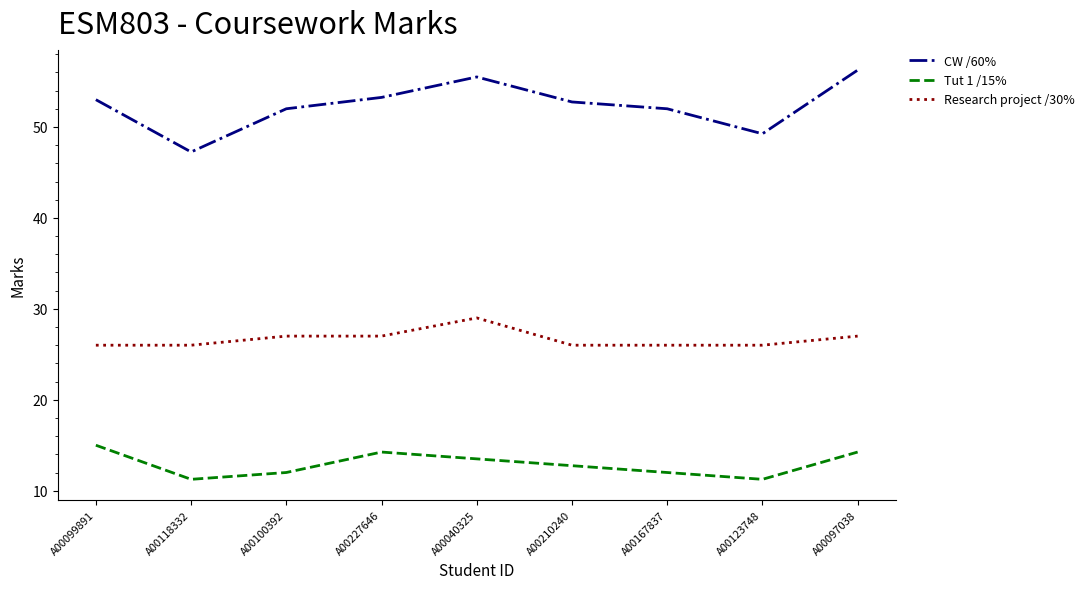

What is the highest value of the Tut 1 /15% series?

15.0